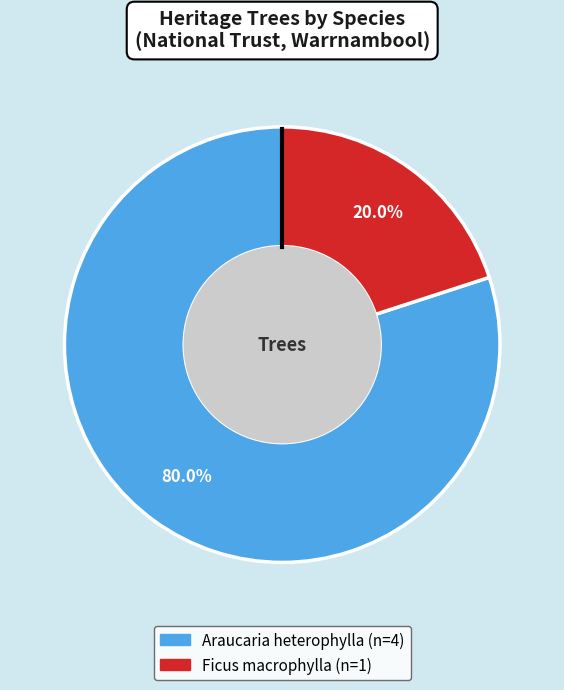

Is there any slice that represents more than half of the pie?

Yes